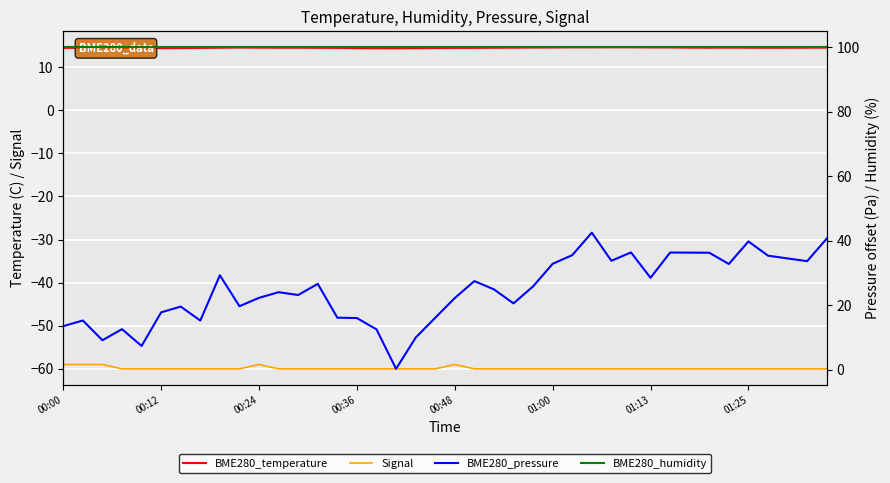

How many times do BME280_pressure and BME280_temperature cross each other?

5